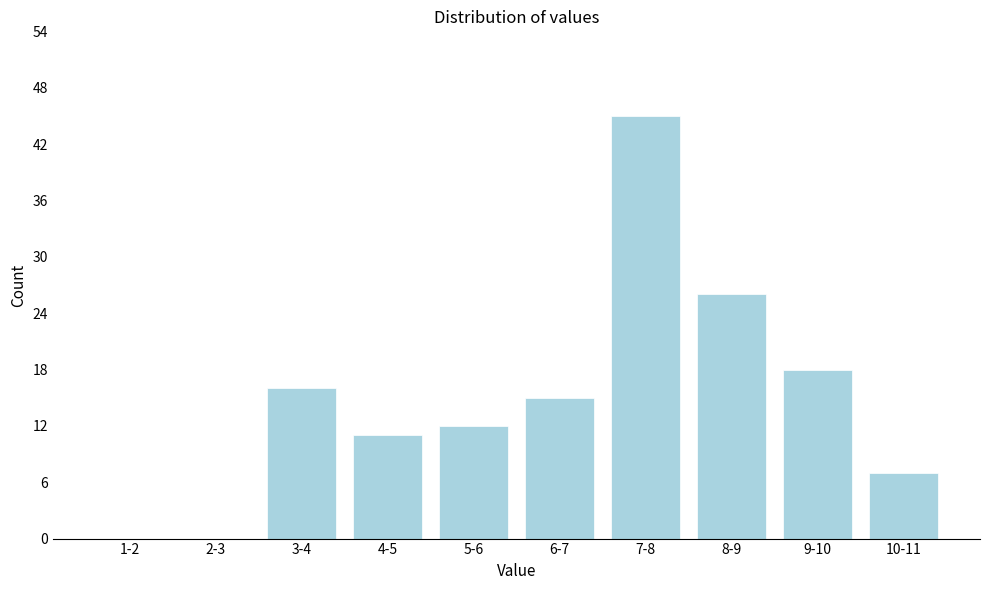

Reading left to right, what are all the values shown in this chart?

1-2=0	2-3=0	3-4=16	4-5=11	5-6=12	6-7=15	7-8=45	8-9=26	9-10=18	10-11=7